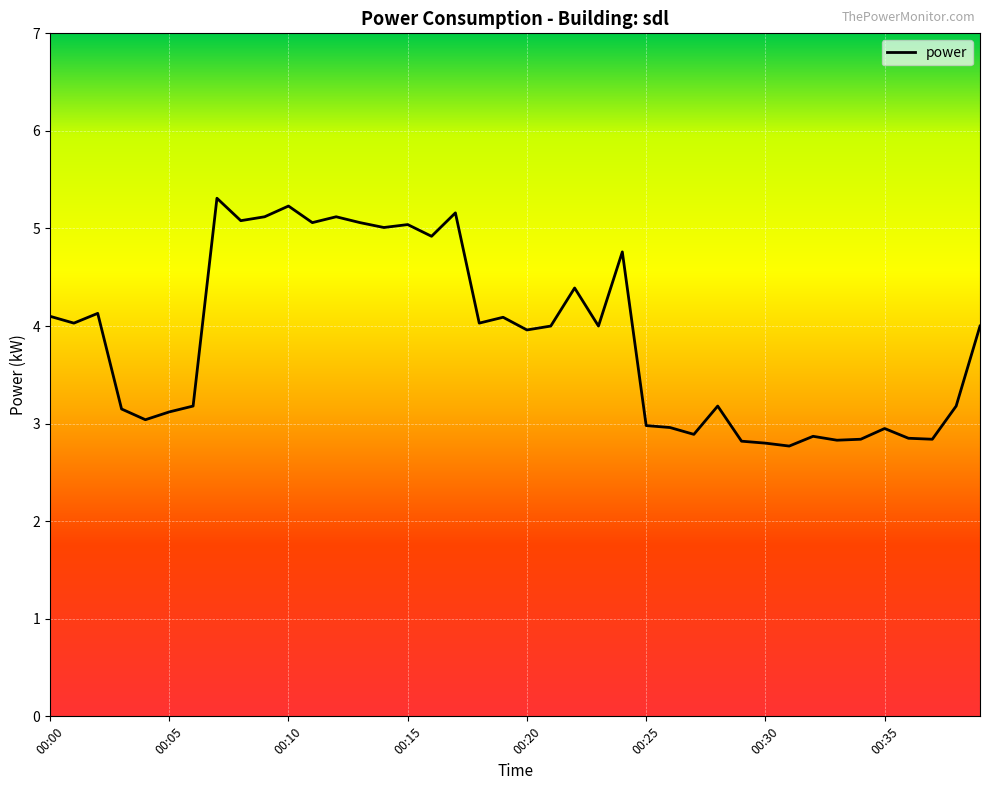

What is the difference between the maximum and minimum values?

2.5